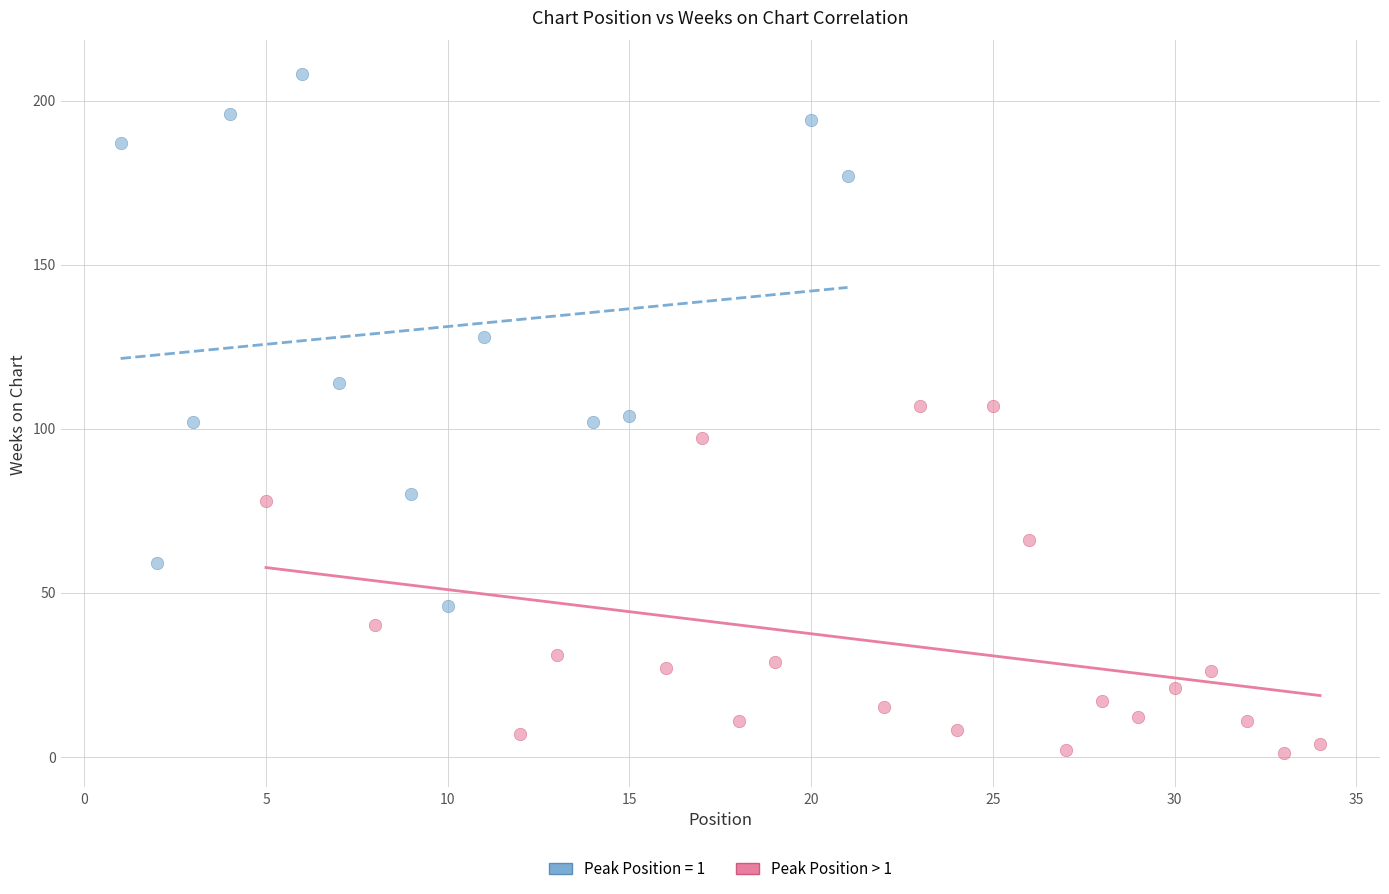

Which series has the widest spread of Y values?

Peak Position = 1